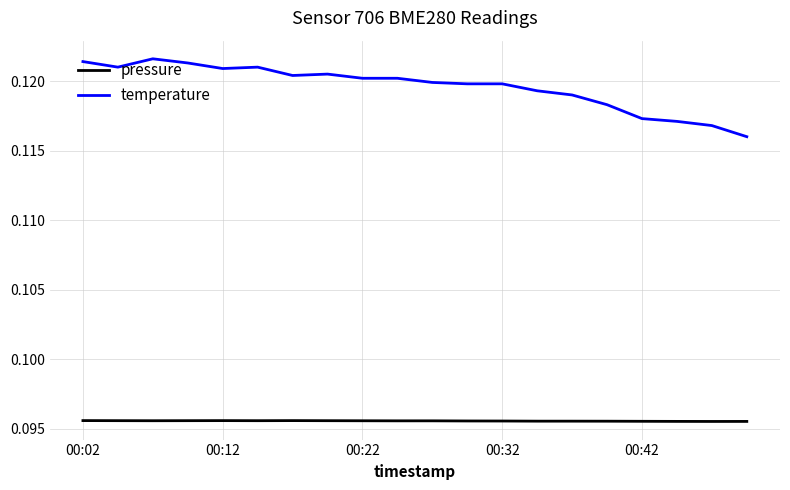

Which series has the largest range (max minus min)?

temperature